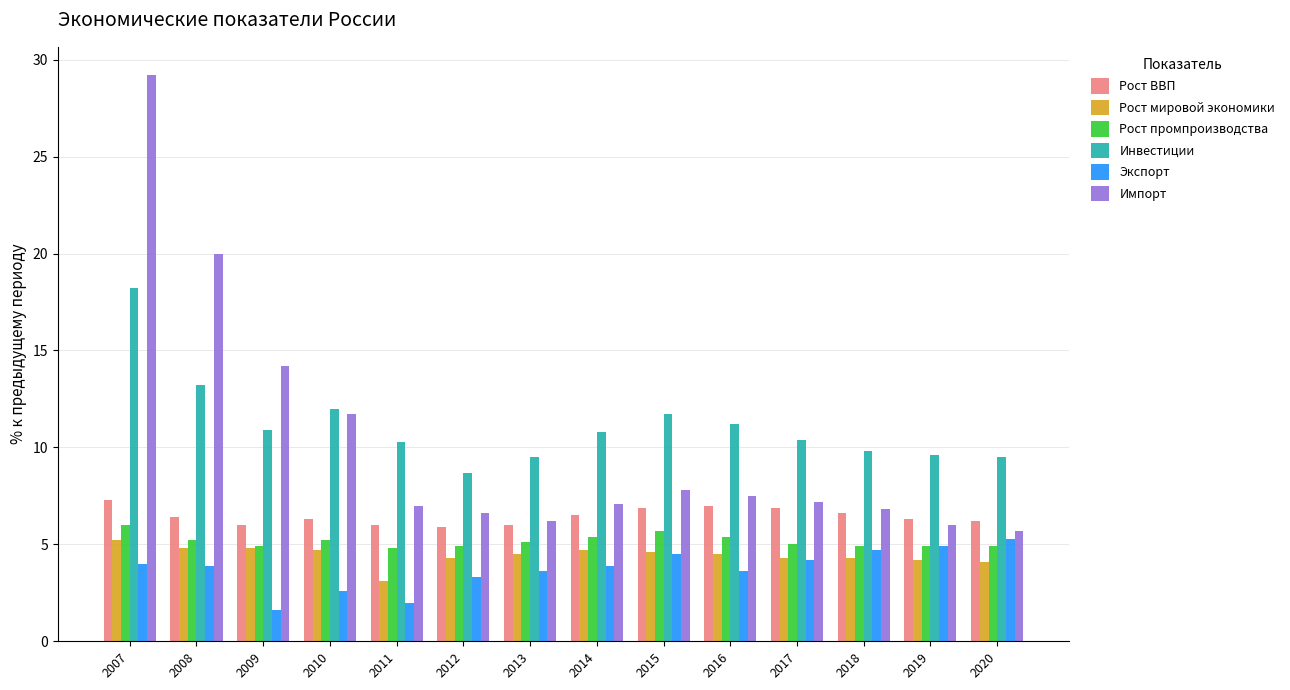

The Рост мировой экономики series shows 4.7 at 2014. True or false?

True